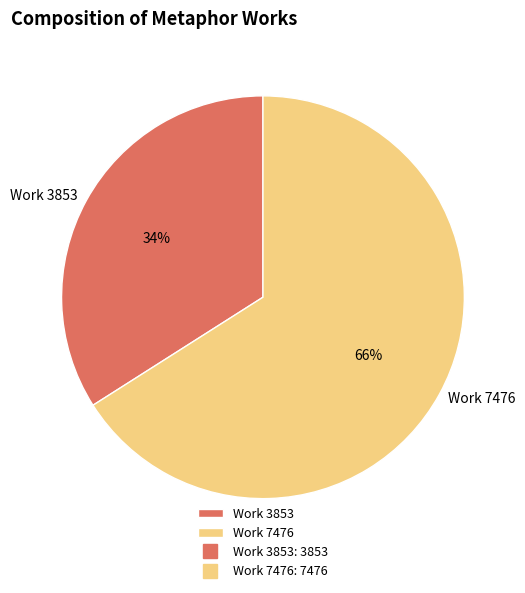

To the nearest percent, what portion does Work 7476 represent?

66%